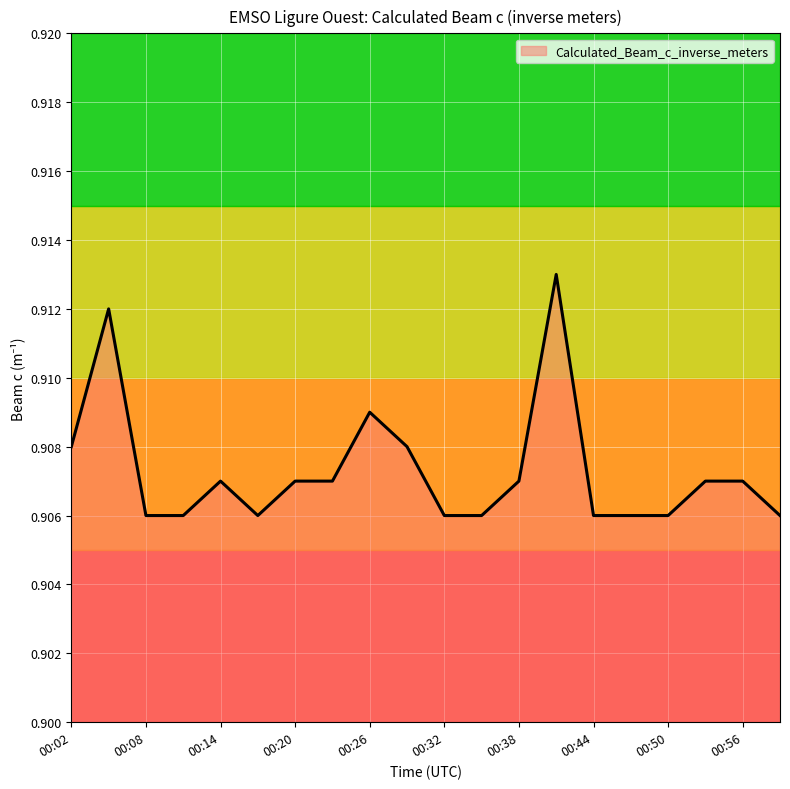

True or false: there are more than 1 points higher than both neighbors.

True